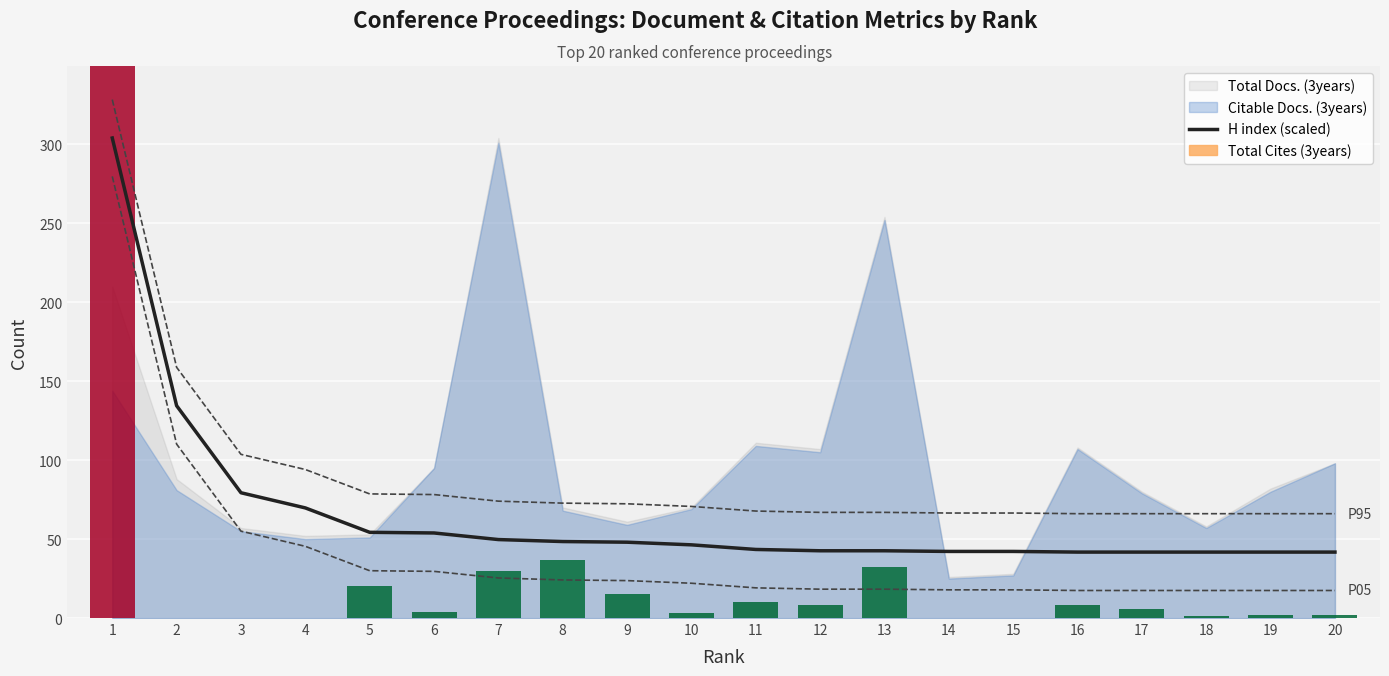

Which has a higher value, 18 or 15?

15